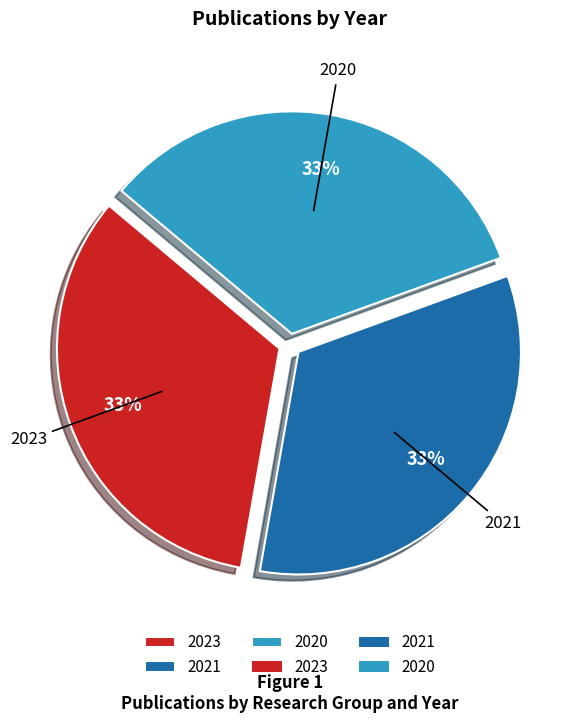

True or false: 2020 accounts for 45% of the total.

False